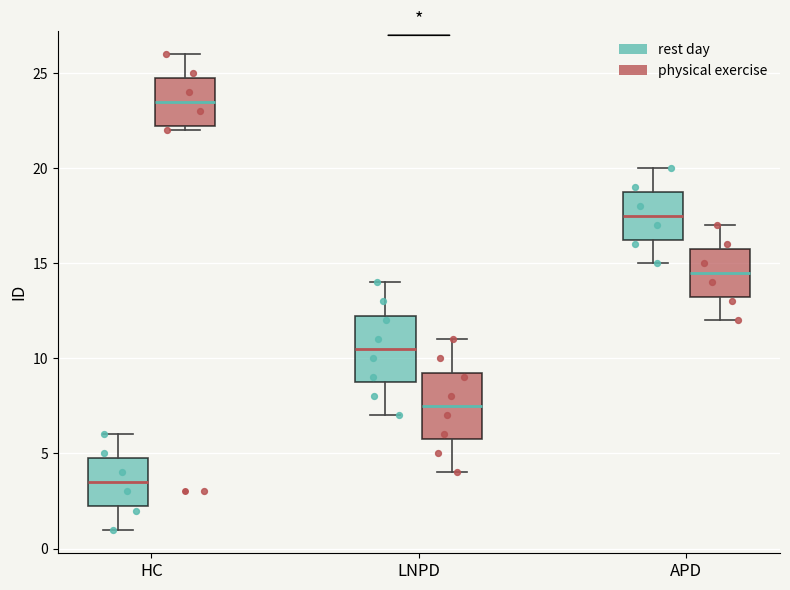

Reading left to right, read every box against the y-axis: the position of its median line, the range the box covers, and the ends of its whiskers. The values are not printed on the chart, so give them approximately, as read against the axis.

HC (rest day): median 3.5, box 2.5 to 5.0, whiskers 1.0 to 6.0
HC (physical exercise): median 23.5, box 22.5 to 25.0, whiskers 22.0 to 26.0
LNPD (rest day): median 10.5, box 9.0 to 12.5, whiskers 7.0 to 14.0
LNPD (physical exercise): median 7.5, box 6.0 to 9.5, whiskers 4.0 to 11.0
APD (rest day): median 17.5, box 16.5 to 19.0, whiskers 15.0 to 20.0
APD (physical exercise): median 14.5, box 13.5 to 16.0, whiskers 12.0 to 17.0